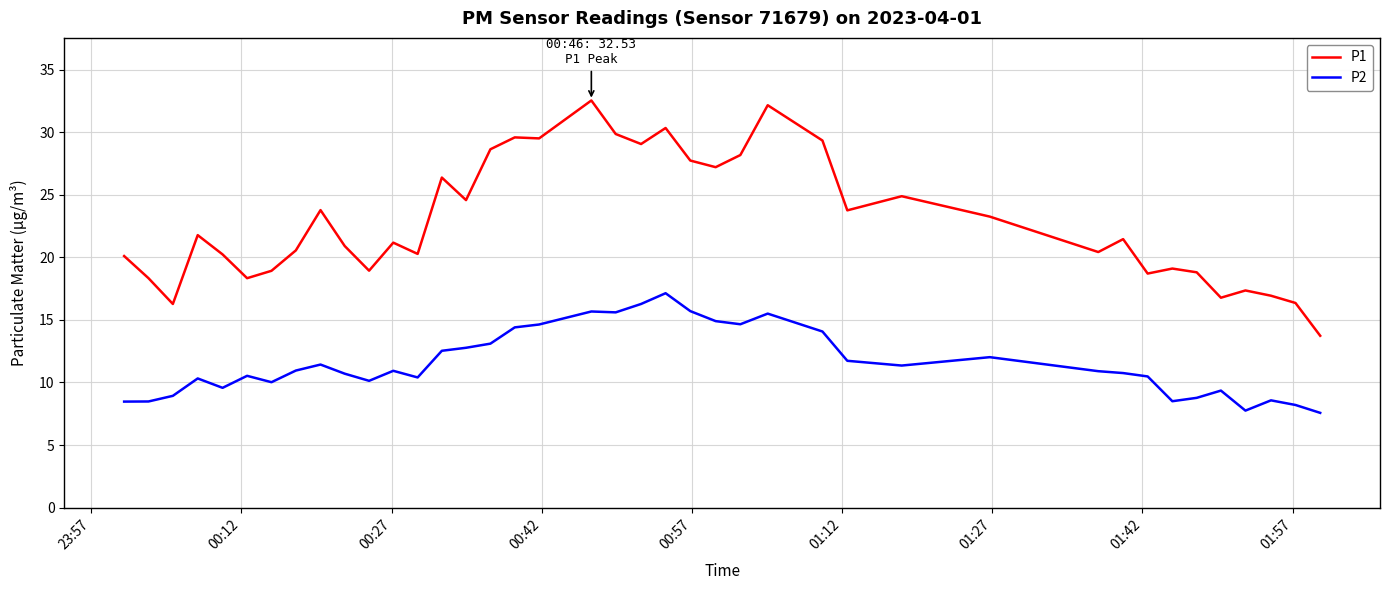

What is the sum of all P2 values?

463.7